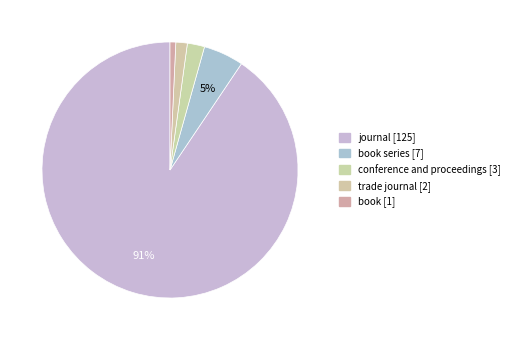

How many segments does this pie chart have?

5